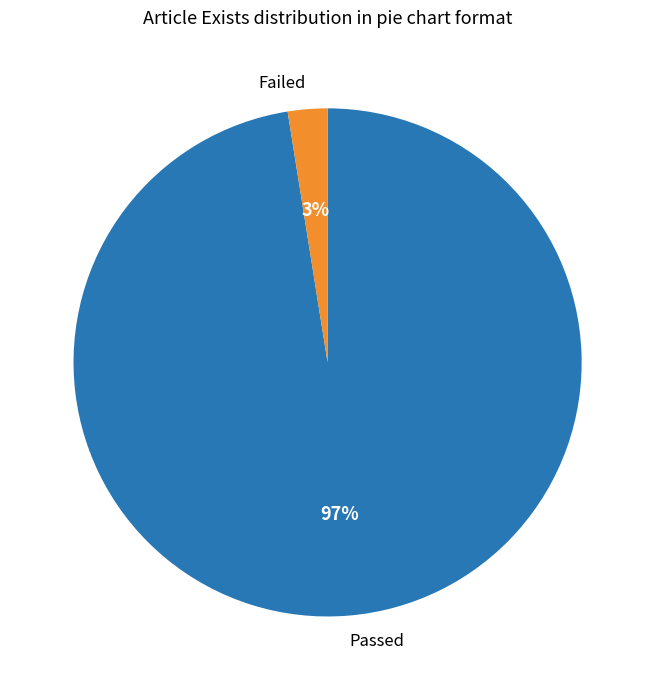

To the nearest percent, what is the average slice percentage?

50%